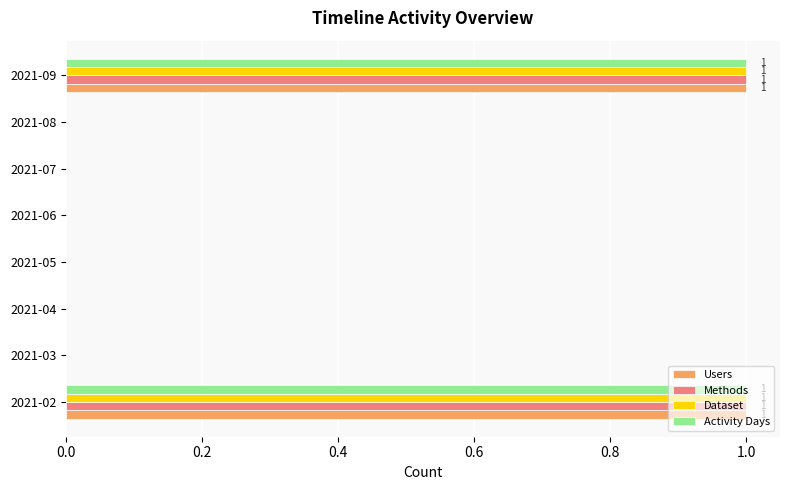

Is the value of Users at 2021-02 greater than the value of Dataset at 2021-05?

Yes